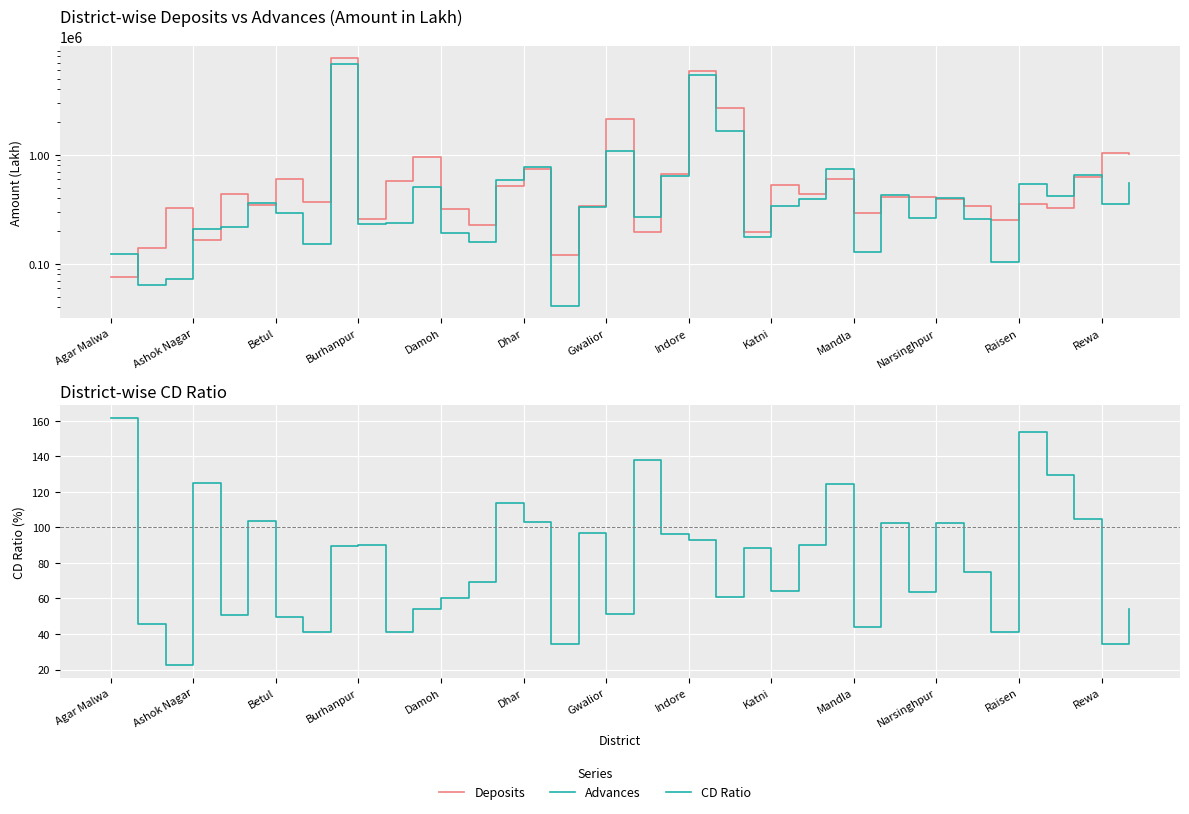

How many values in the Advances series are below 339777?

19